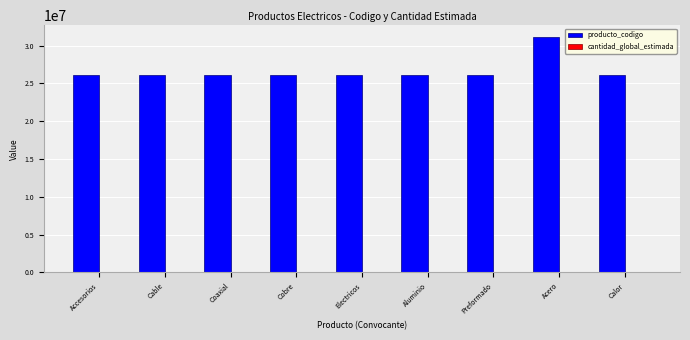

Which series has the widest spread of values?

producto_codigo